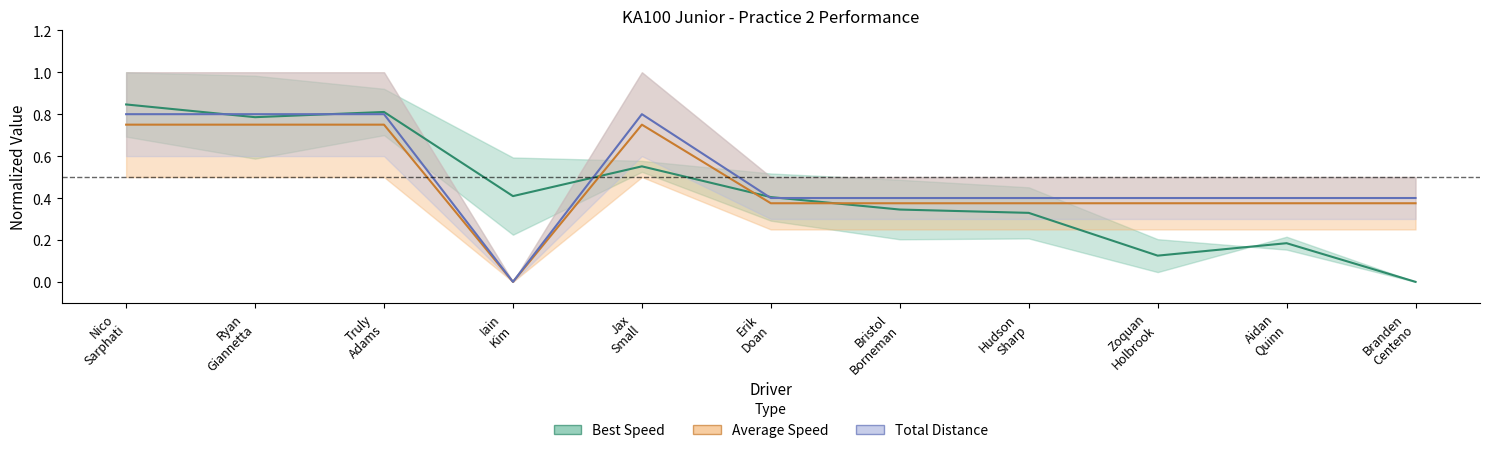

True or false: Total Laps has more than 0 points higher than both neighbors.

True